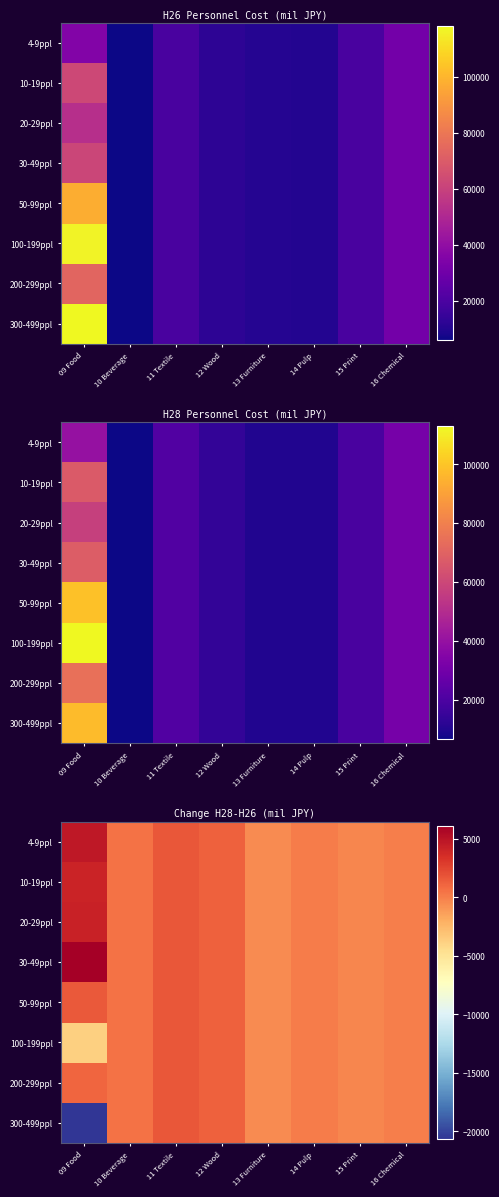

List the labels in order of 300-499ppl value, largest first.

11 Textile, 12 Wood, 10 Beverage, 14 Pulp, 16 Chemical, 15 Print, 13 Furniture, 09 Food